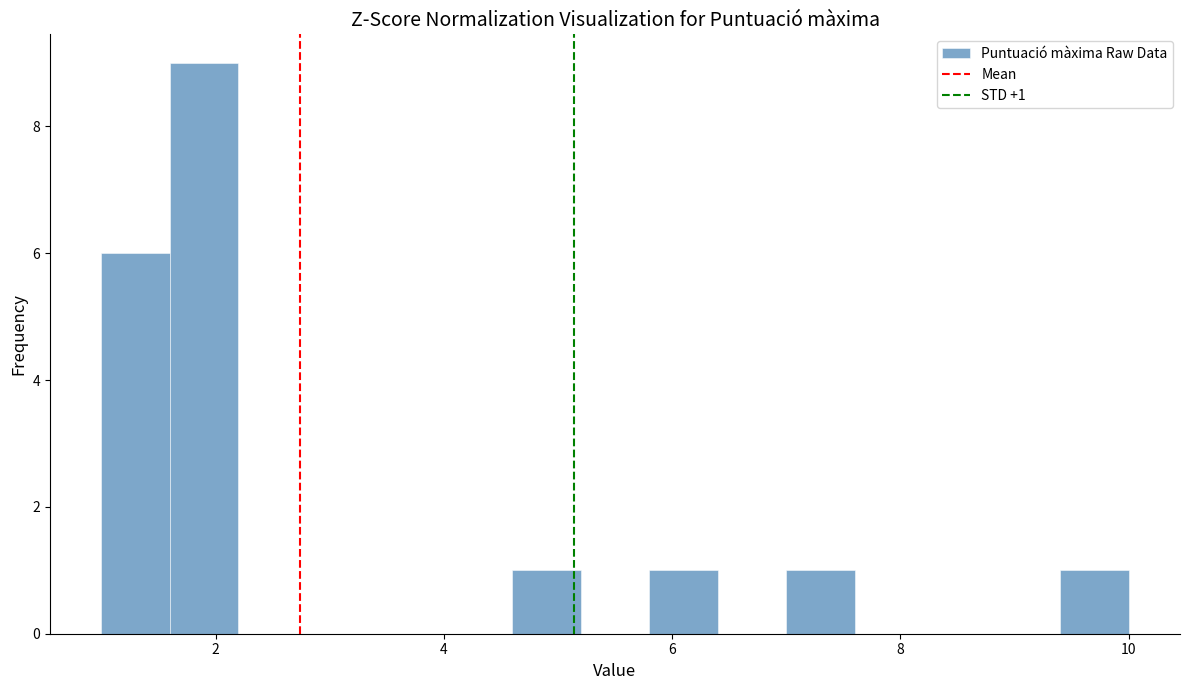

Read against the x-axis, roughly where is the centre of the tallest bar?

2.0